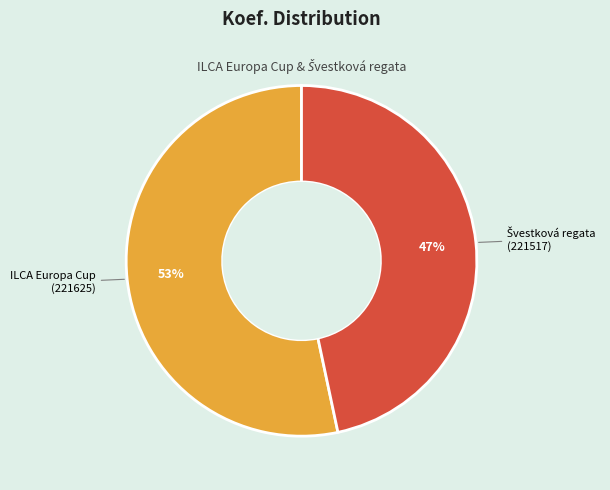

To the nearest percent, what percentage of the pie is ILCA Europa Cup (221625)?

53%